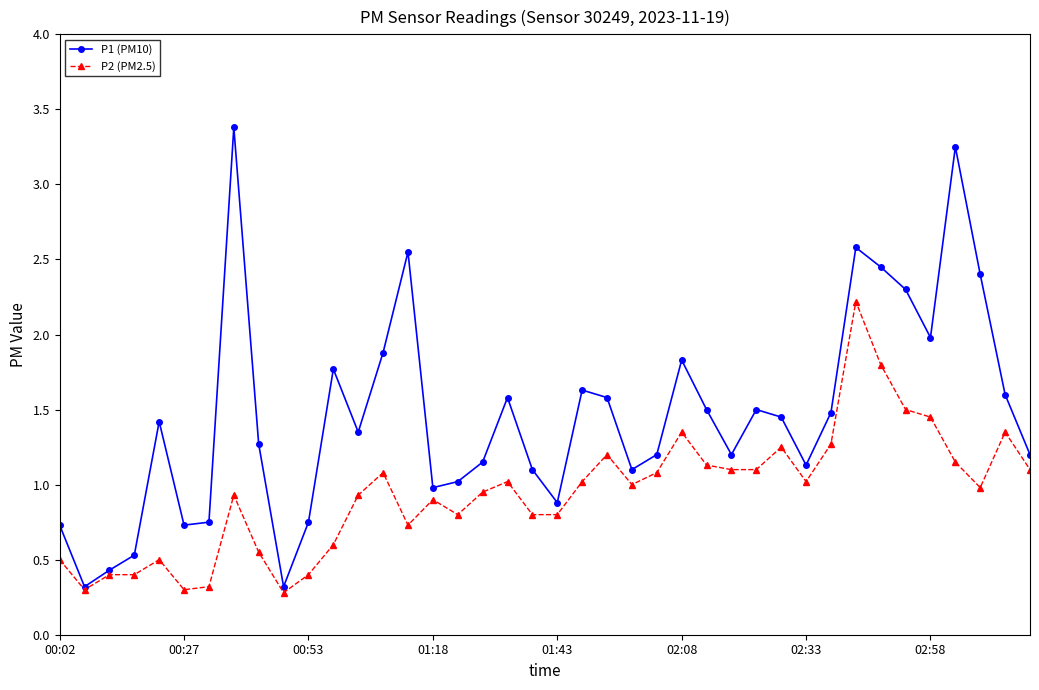

Rank the series by their average value, from highest to lowest.

P1 (PM10), P2 (PM2.5)